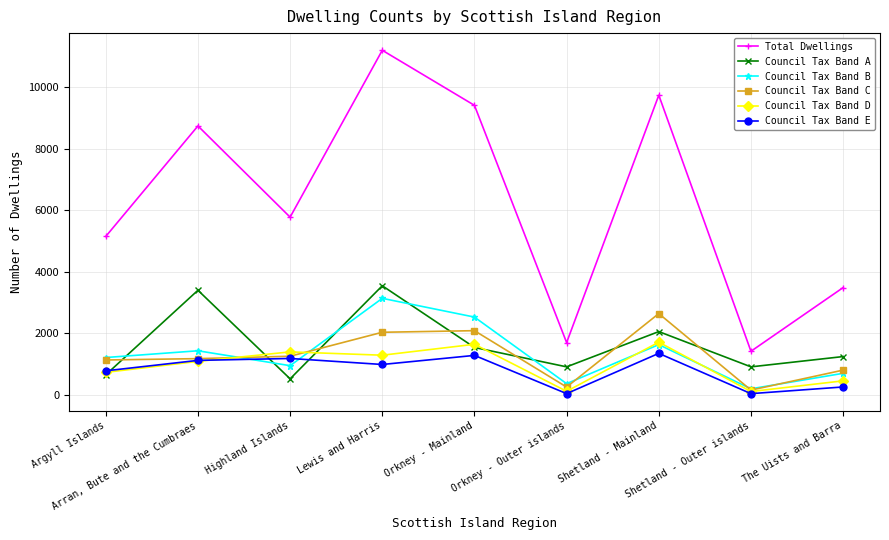

What is the highest value of the Council Tax Band E series?

1349